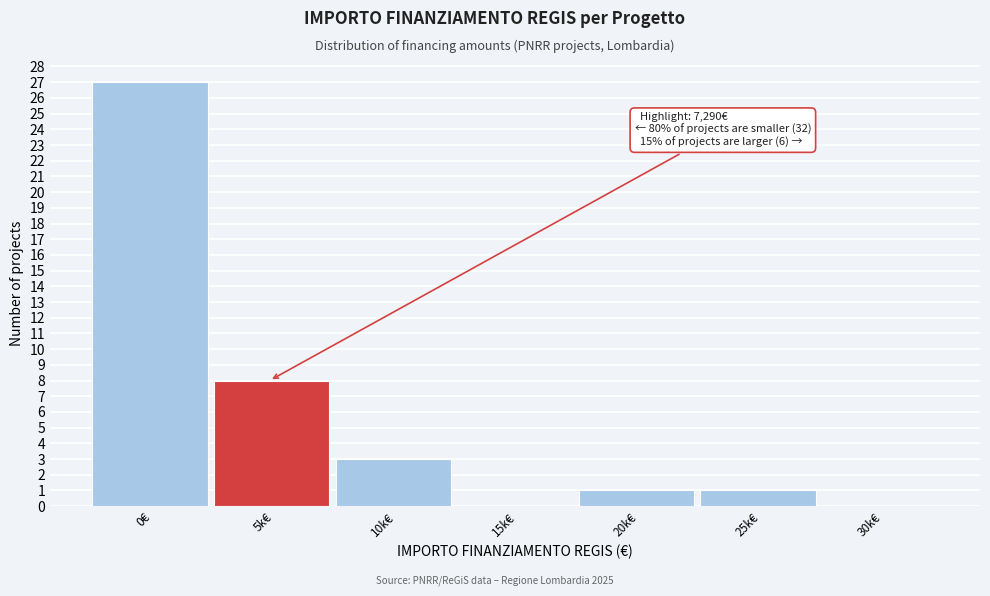

Reading left to right, list all the values displayed in this chart.

0€=27	5k€=8	10k€=3	15k€=0	20k€=1	25k€=1	30k€=0